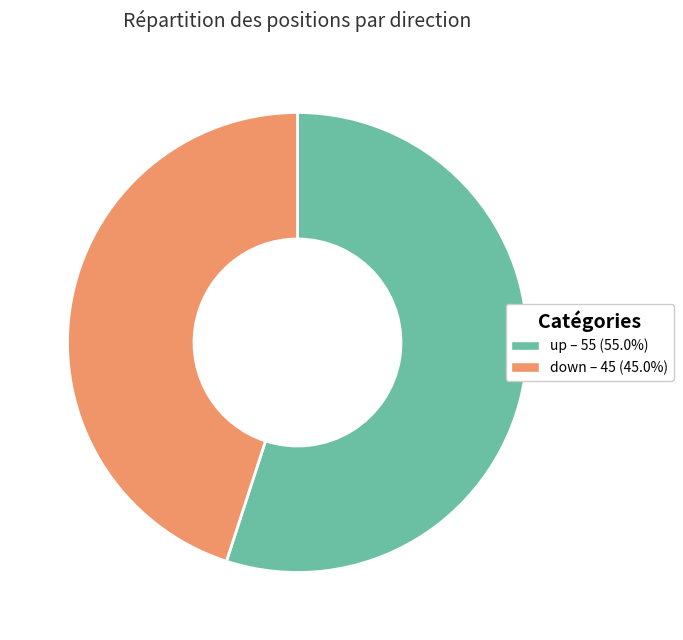

Approximately how many times larger is the value at down compared to up?

0.8